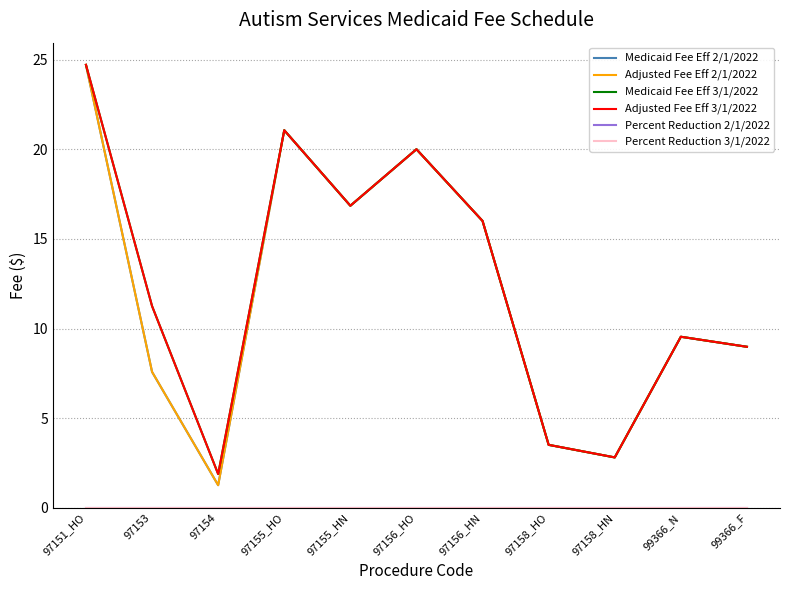

Rank the series at 97154 from highest to lowest value.

Medicaid Fee Eff 3/1/2022, Adjusted Fee Eff 3/1/2022, Medicaid Fee Eff 2/1/2022, Adjusted Fee Eff 2/1/2022, Percent Reduction 2/1/2022, Percent Reduction 3/1/2022